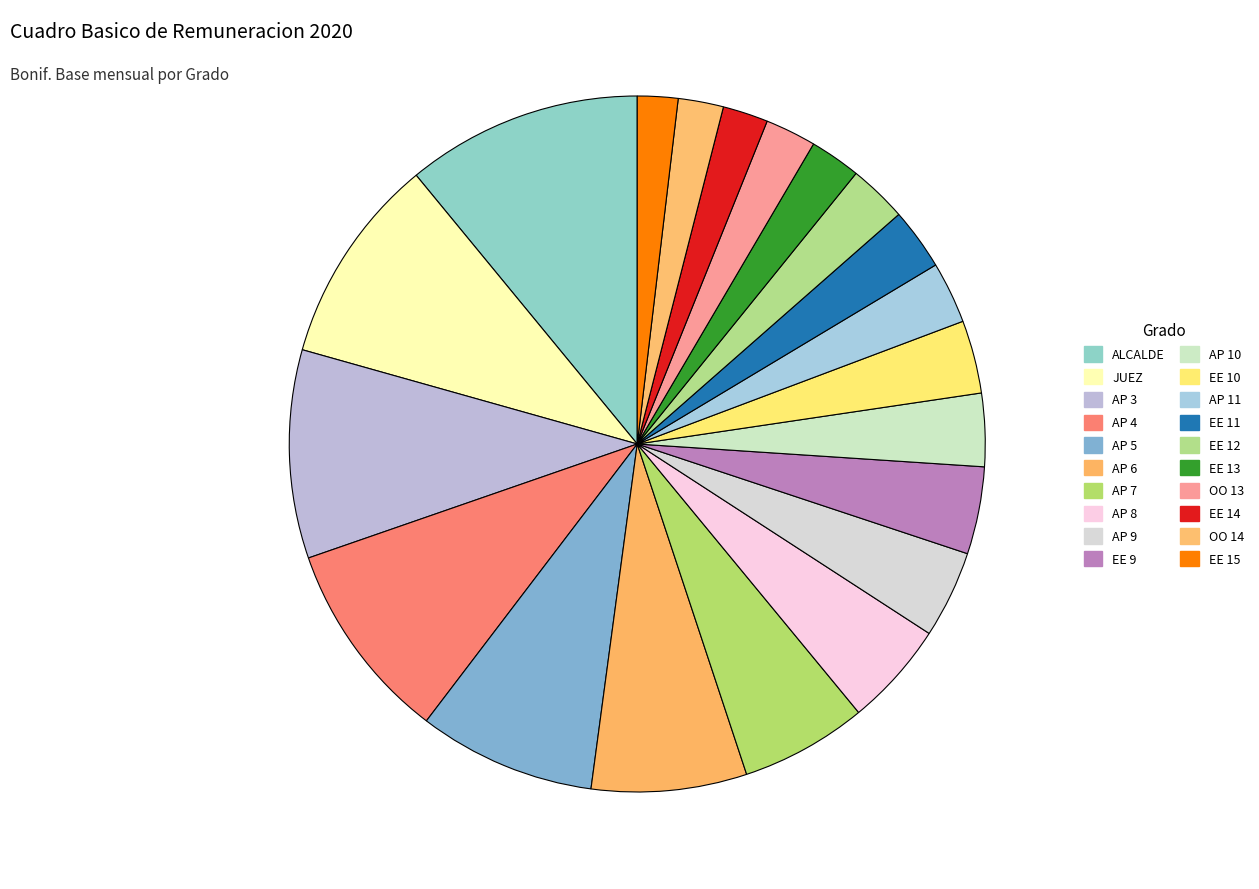

How many slices are in this pie chart?

20